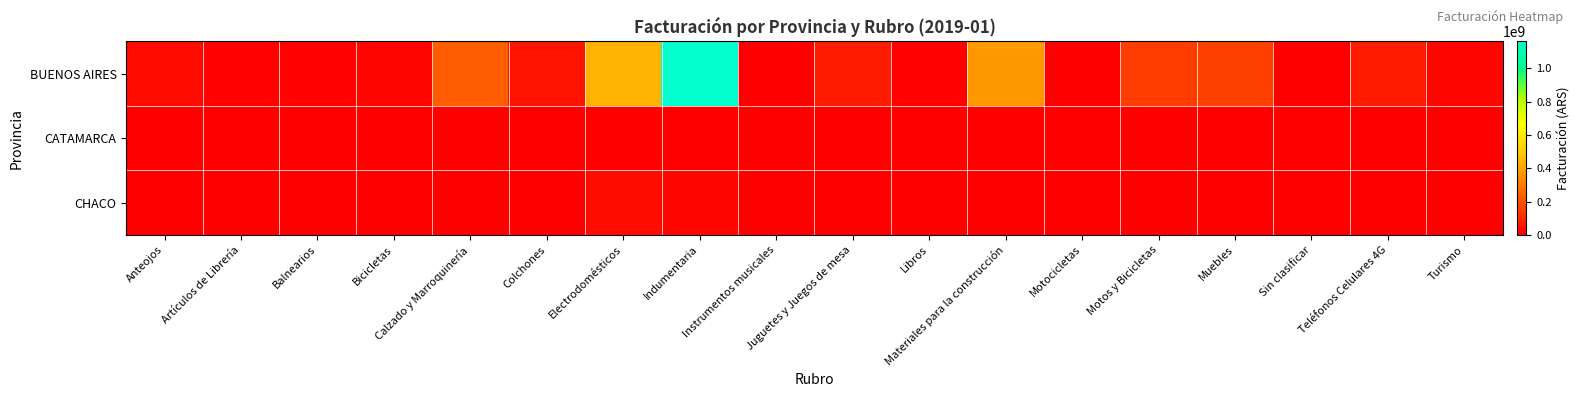

Reading left to right, list all the values displayed in this chart.

BUENOS AIRES: Anteojos=30878823	Artículos de Librería=4657723	Balnearios=5839079	Bicicletas=20645150	Calzado y Marroquinería=229075801	Colchones=53323671	Electrodomésticos=439238382	Indumentaria=1160938790	Instrumentos musicales=2273994	Juguetes y Juegos de mesa=68559650	Libros=7189394	Materiales para la construcción=374184123	Motocicletas=927871	Motos y Bicicletas=150439725	Muebles=159902472	Sin clasificar=1262970	Teléfonos Celulares 4G=71962949	Turismo=20546932
CATAMARCA: Anteojos=492134	Artículos de Librería=24048	Balnearios=0	Bicicletas=479265	Calzado y Marroquinería=1797509	Colchones=481573	Electrodomésticos=4421861	Indumentaria=3497681	Instrumentos musicales=23580	Juguetes y Juegos de mesa=298425	Libros=0	Materiales para la construcción=2639369	Motocicletas=0	Motos y Bicicletas=1573694	Muebles=767757	Sin clasificar=0	Teléfonos Celulares 4G=276784	Turismo=9733
CHACO: Anteojos=1223226	Artículos de Librería=92576	Balnearios=259903	Bicicletas=246554	Calzado y Marroquinería=4163444	Colchones=986256	Electrodomésticos=33001924	Indumentaria=19996510	Instrumentos musicales=0	Juguetes y Juegos de mesa=0	Libros=0	Materiales para la construcción=0	Motocicletas=0	Motos y Bicicletas=0	Muebles=0	Sin clasificar=0	Teléfonos Celulares 4G=0	Turismo=0